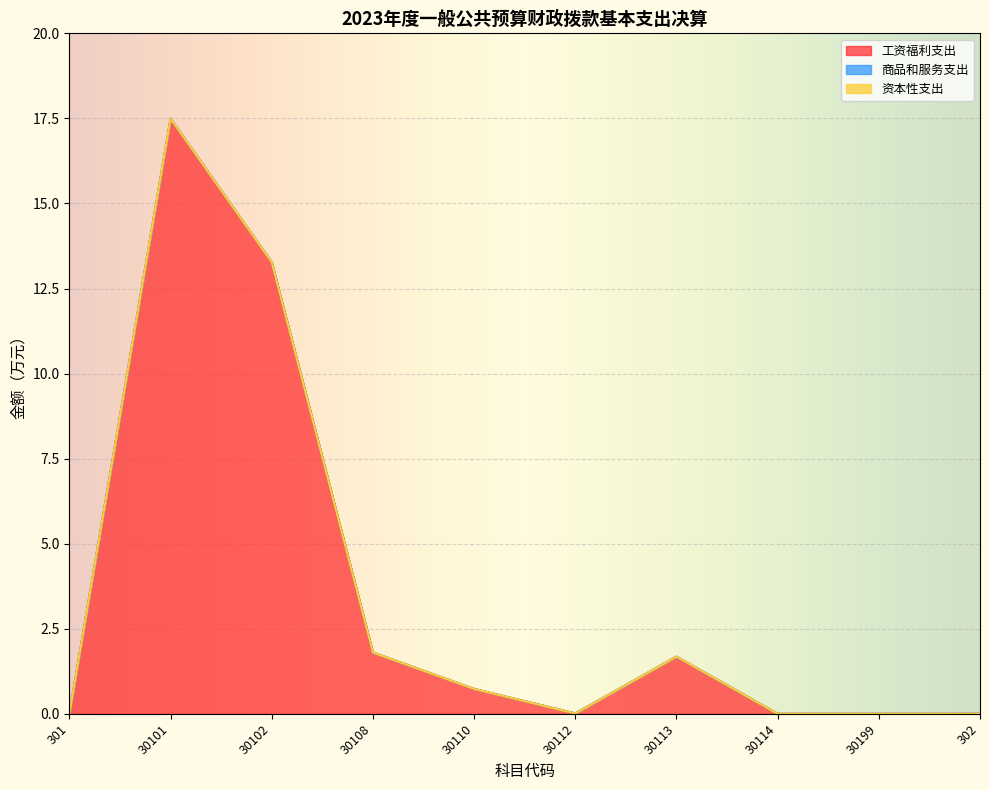

Which label corresponds to the smallest value in the chart?

301